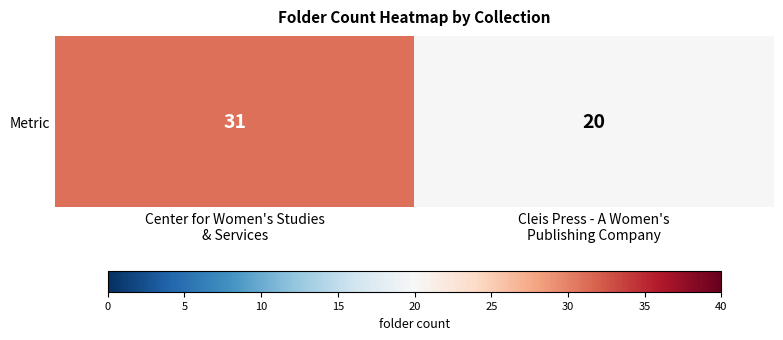

List the labels in order of value, largest first.

Center for Women's Studies
& Services, Cleis Press - A Women's
Publishing Company